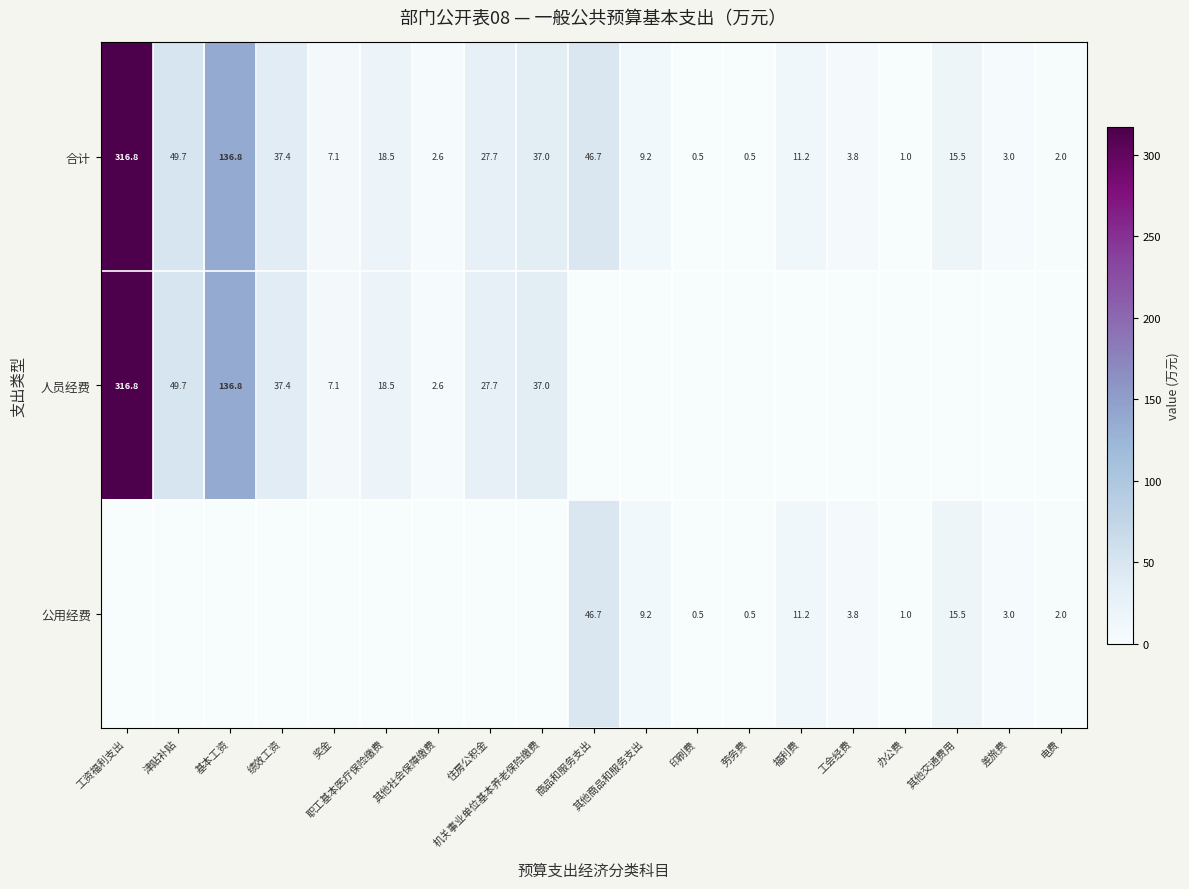

Where does the 合计 series first go above 11?

工资福利支出